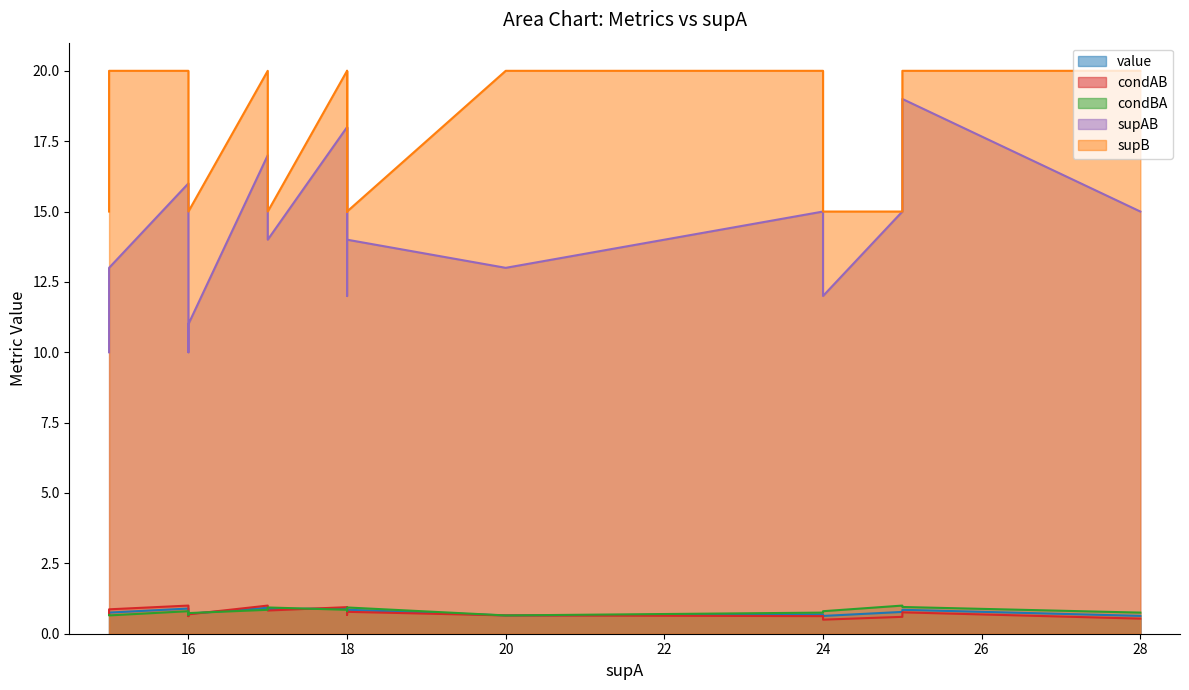

True or false: supB and supAB cross at least once.

False